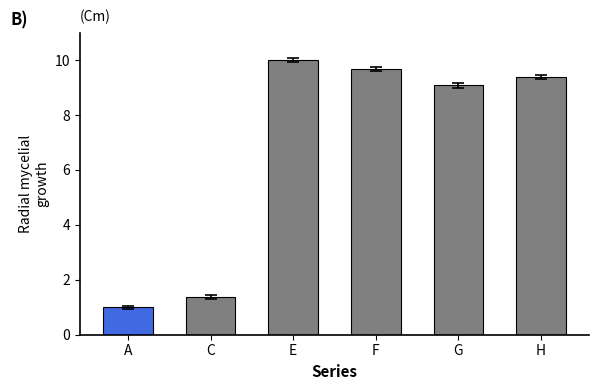

What is the value of the 2nd bar from the left?

1.4